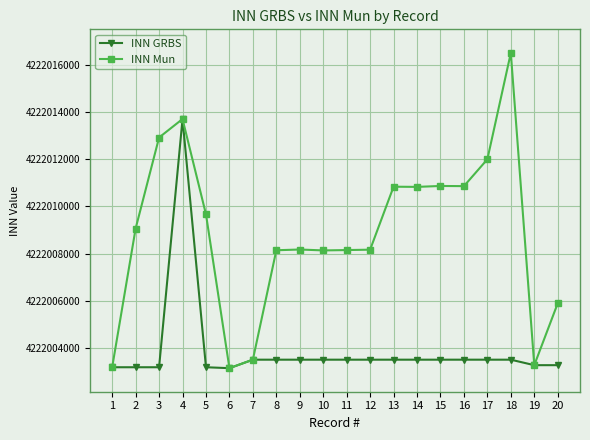

At 2, list the series in order from largest to smallest.

INN Mun, INN GRBS